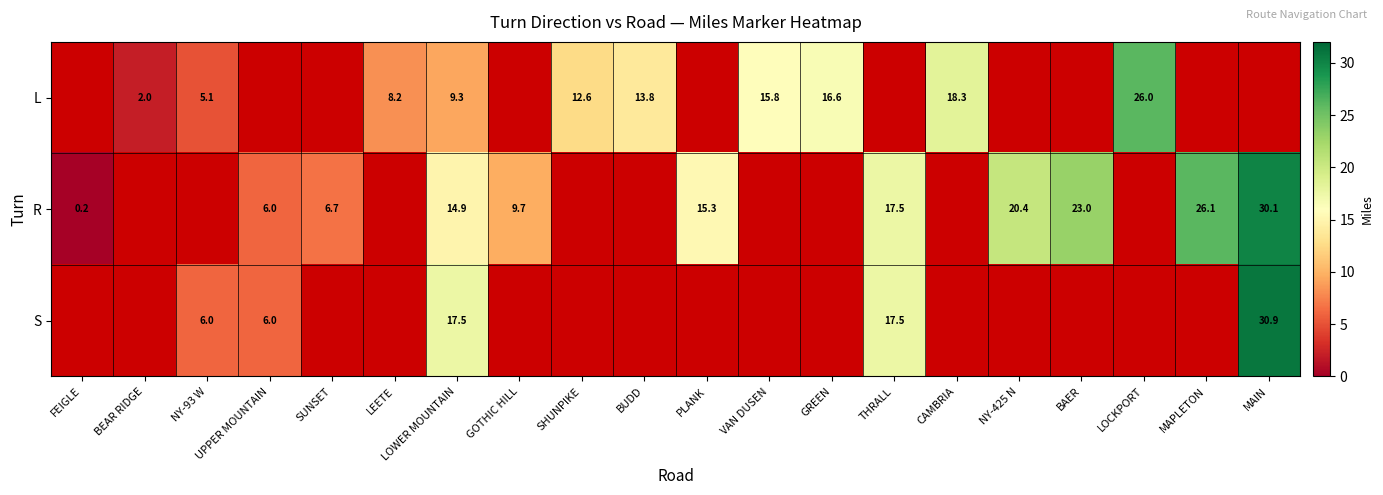

What is the greatest value displayed?

30.9